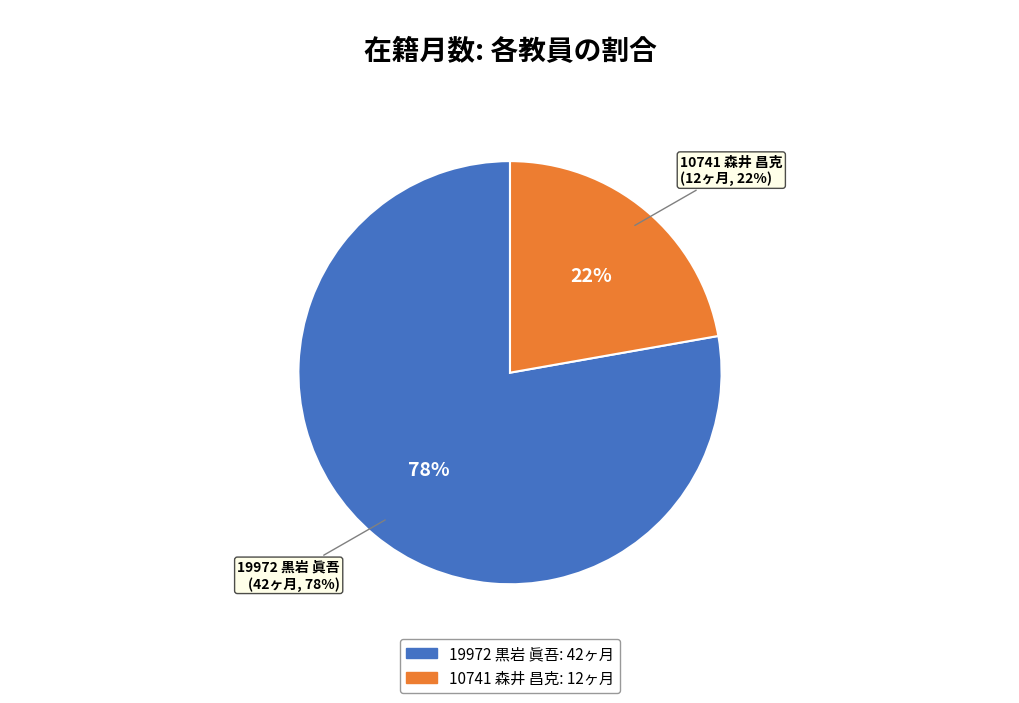

How many slices are in this pie chart?

2